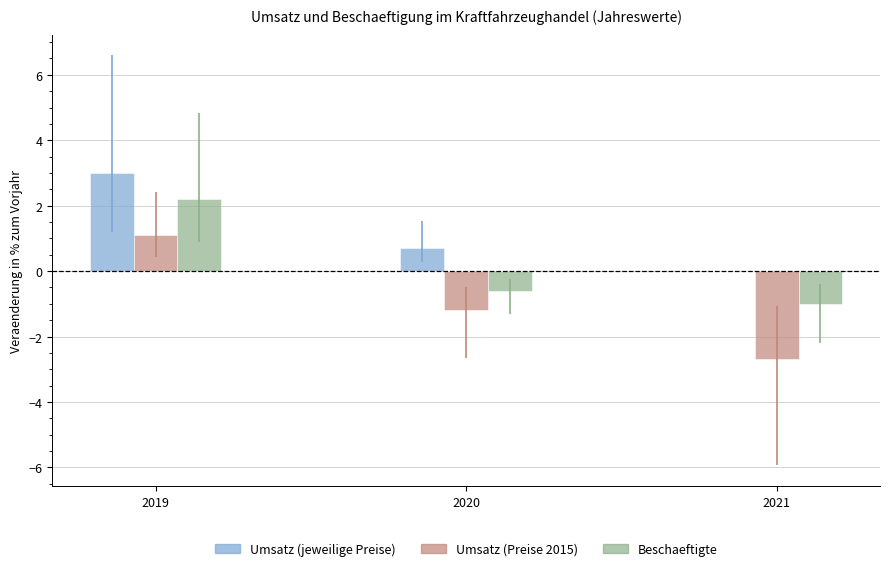

What is the spread (max minus min) of values at 2020?

1.9